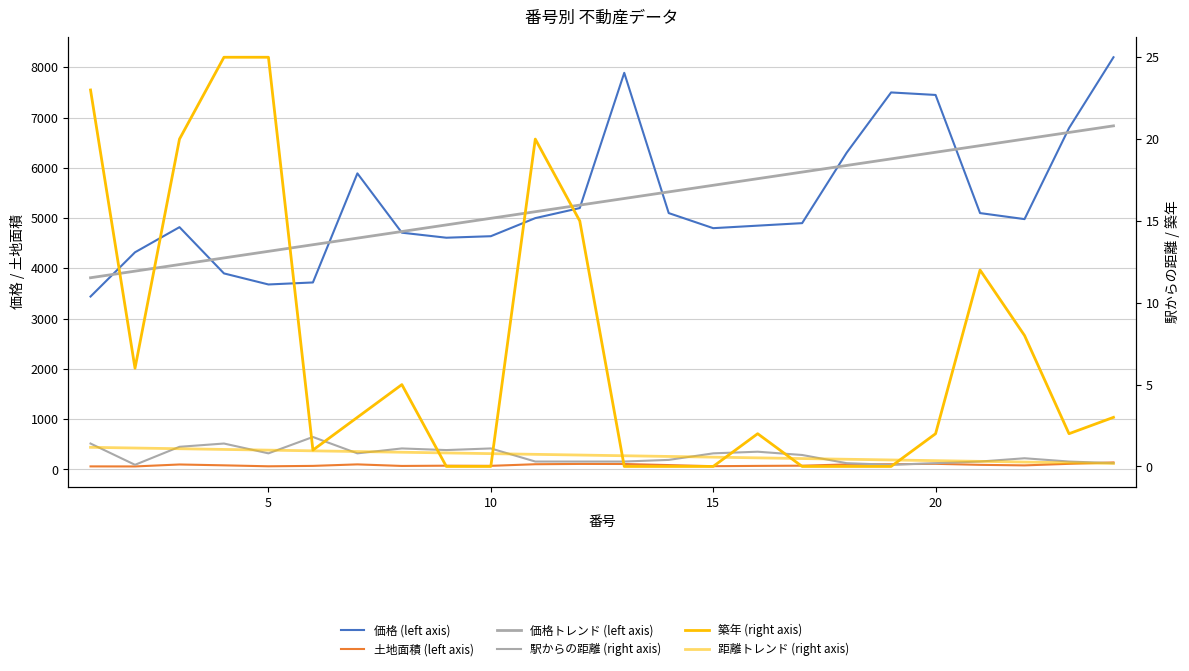

Reading left to right, transcribe all the data shown in this chart.

価格 (left axis): 3440.0	4320.0	4820.0	3900.0	3680.0	3720.0	5890.0	4710.0	4610.0	4640.0	5000.0	5200.0	7890.0	5100.0	4800.0	4850.0	4900.0	6300.0	7500.0	7450.0	5100.0	4980.0	6790.0	8200.0
土地面積 (left axis): 61.0	60.0	99.0	82.0	63.0	71.0	101.0	70.0	75.0	72.0	104.0	110.0	109.0	87.0	65.0	71.0	75.0	100.0	104.0	112.0	92.0	81.0	112.0	140.0
価格トレンド (left axis): 3813.7	3945.1	4076.5	4207.9	4339.2	4470.6	4602.0	4733.4	4864.8	4996.1	5127.5	5258.9	5390.3	5521.7	5653.0	5784.4	5915.8	6047.2	6178.5	6309.9	6441.3	6572.7	6704.1	6835.4
駅からの距離 (right axis): 1.4	0.1	1.2	1.4	0.8	1.8	0.8	1.1	1.0	1.1	0.3	0.3	0.3	0.4	0.8	0.9	0.7	0.2	0.1	0.2	0.3	0.5	0.3	0.2
築年 (right axis): 23.0	6.0	20.0	25.0	25.0	1.0	3.0	5.0	0.0	0.0	20.0	15.0	0.0	0.0	0.0	2.0	0.0	0.0	0.0	2.0	12.0	8.0	2.0	3.0
距離トレンド (right axis): 1.2	1.1	1.1	1.0	1.0	1.0	0.9	0.9	0.8	0.8	0.7	0.7	0.7	0.6	0.6	0.5	0.5	0.4	0.4	0.4	0.3	0.3	0.2	0.2